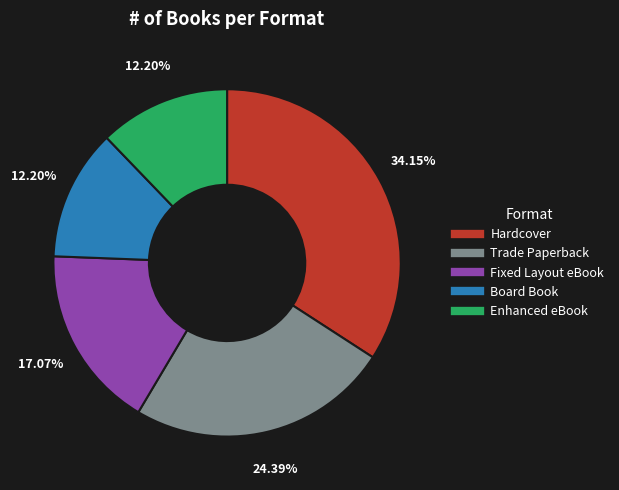

True or false: Trade Paperback accounts for 33% of the total.

False